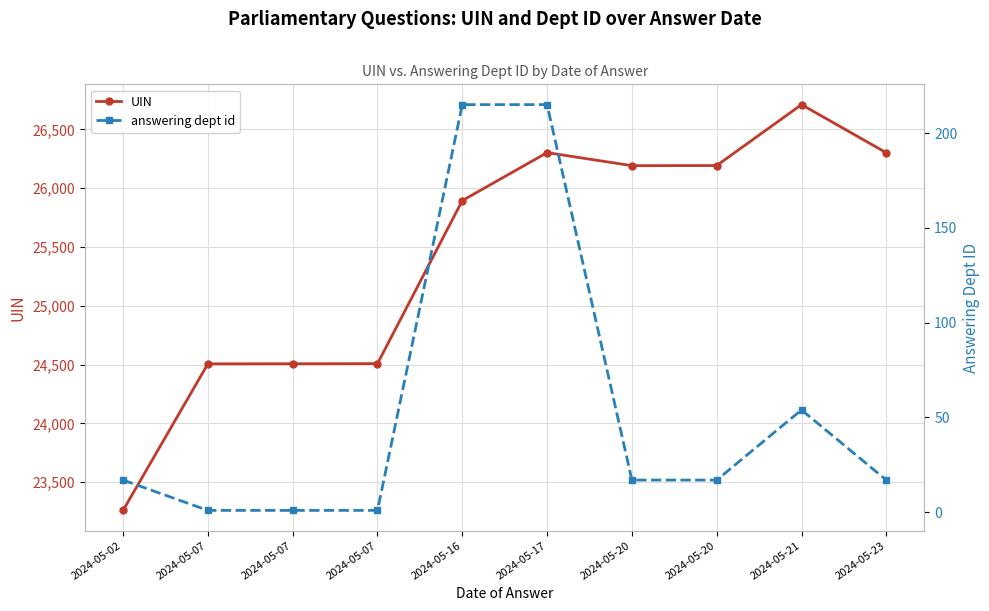

What is the value of the UIN point at the 8th from the left?

26191